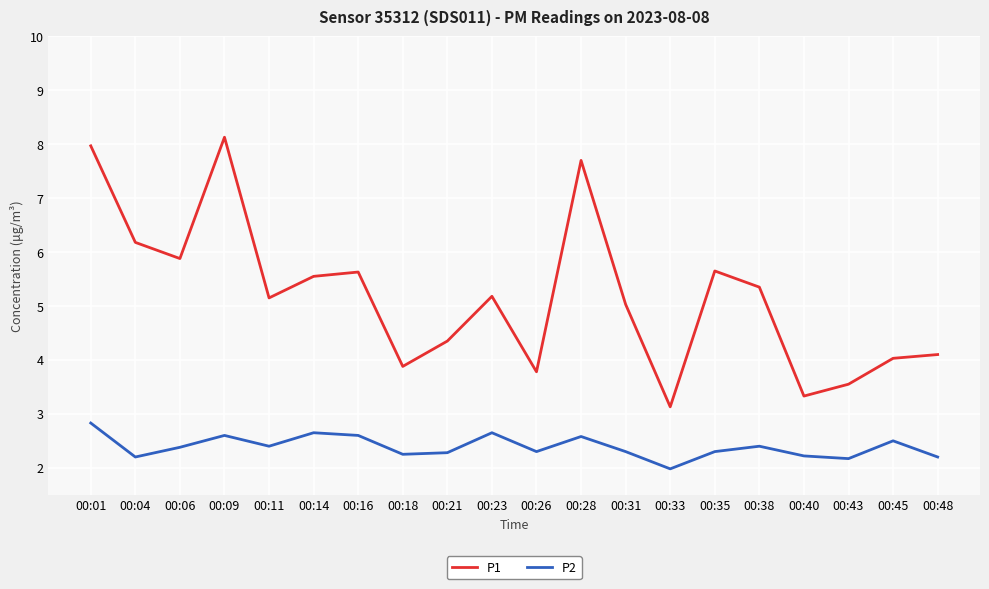

Read the P2 value at 00:11.

2.4